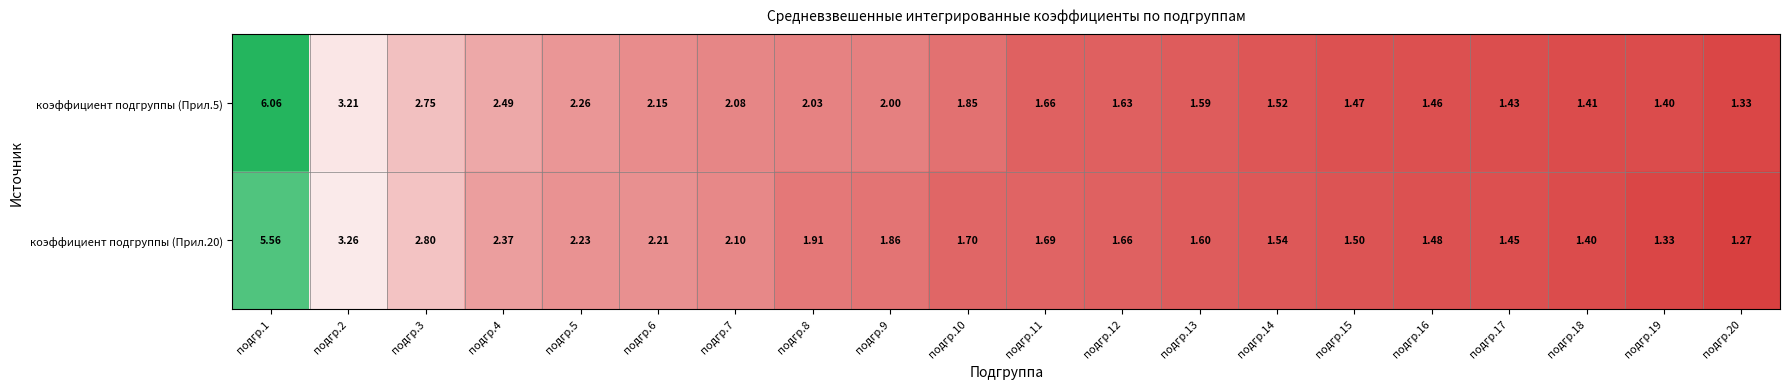

Is the value of коэффициент подгруппы (Прил.5) at подгр.20 greater than the value of коэффициент подгруппы (Прил.20) at подгр.10?

No